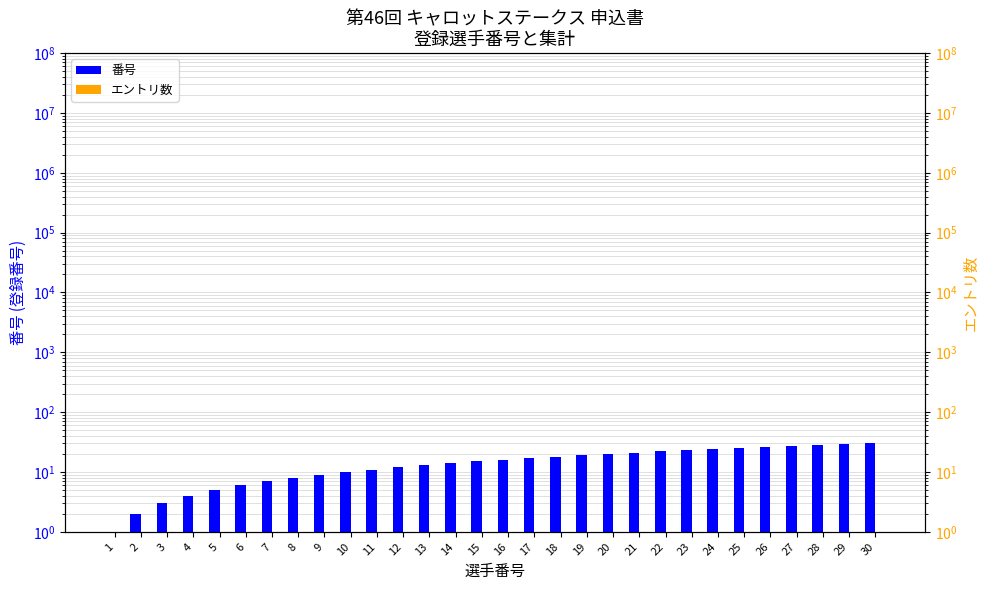

What is the highest value of the エントリ数 series?

1